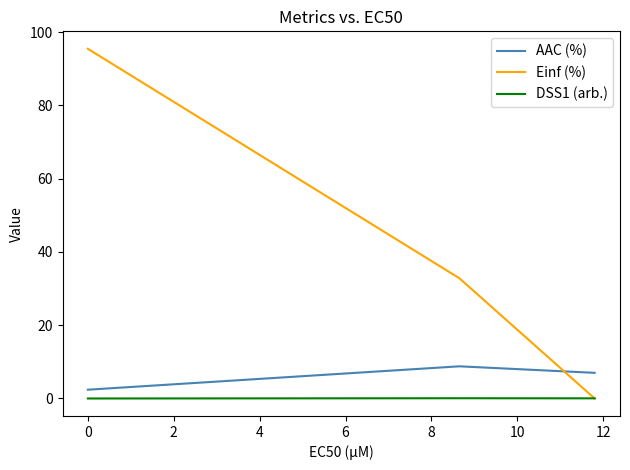

Rank the series by their maximum value, from lowest to highest.

DSS1 (arb.), AAC (%), Einf (%)